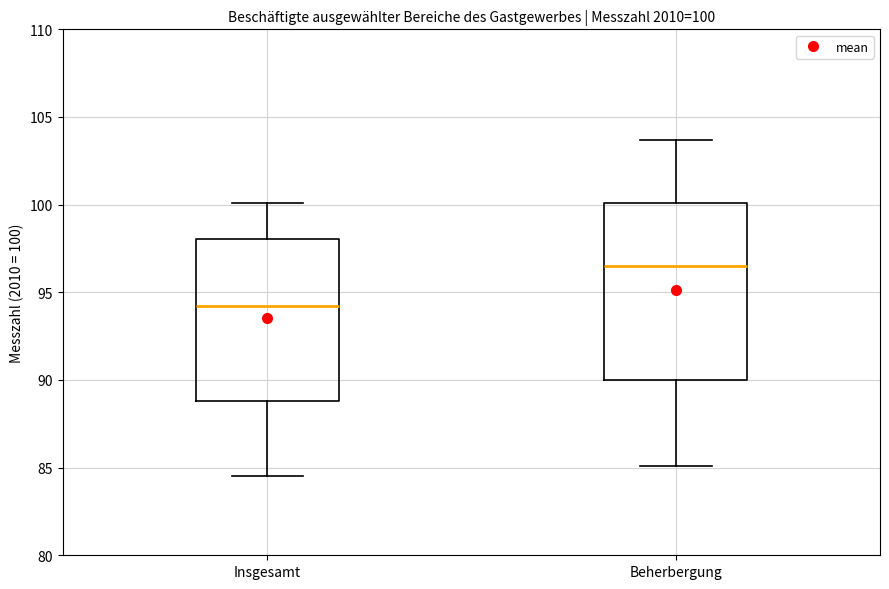

Which box has the highest median line?

Beherbergung